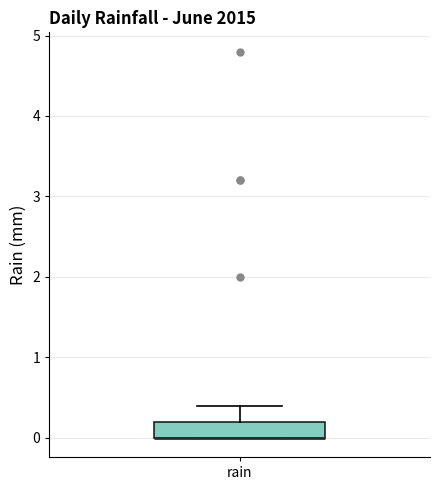

Where is the lower edge of the box for rain on the y-axis? The values are not printed on the chart, so give them approximately, as read against the axis.

0.0